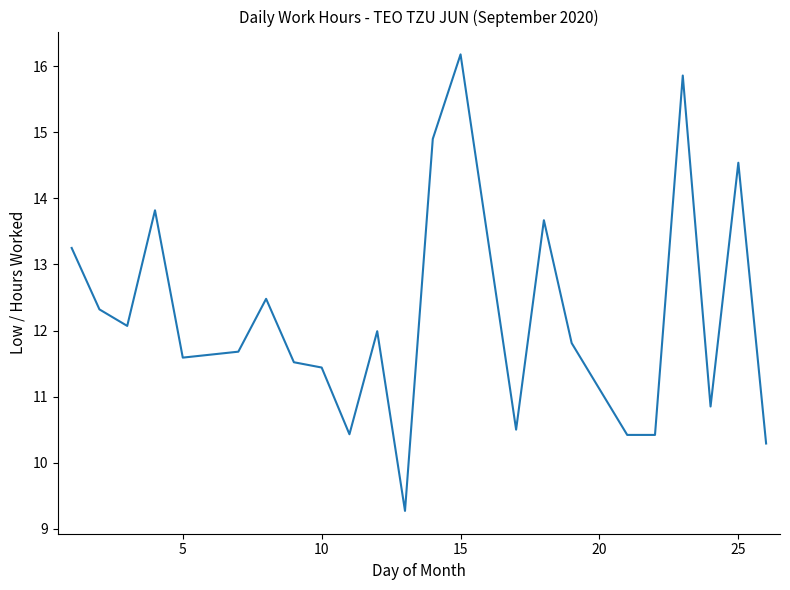

What is the maximum value shown in the chart?

16.2